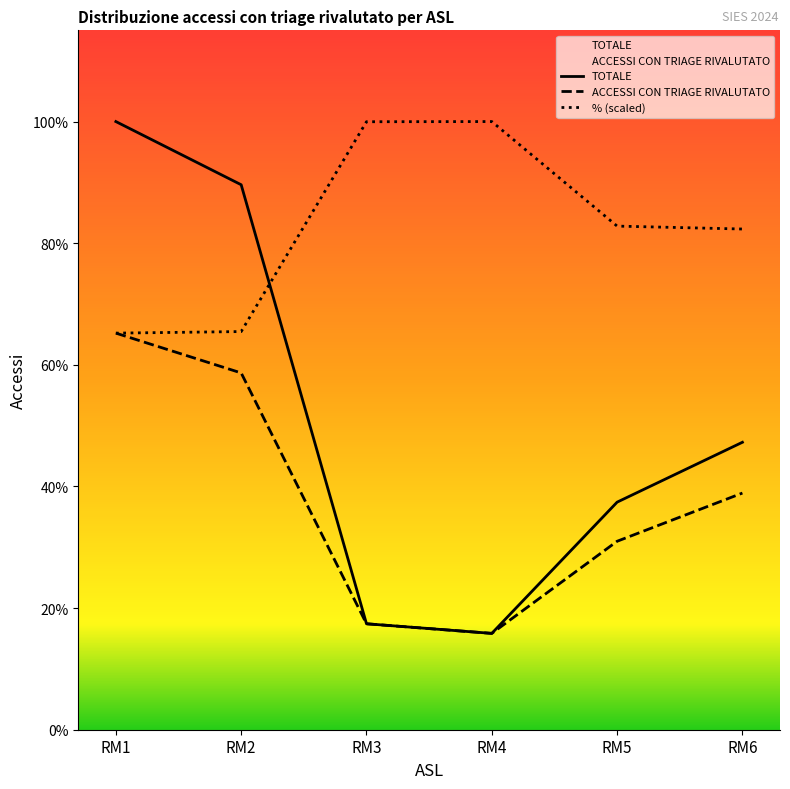

What is the sum of all ACCESSI CON TRIAGE RIVALUTATO values?

608657.0